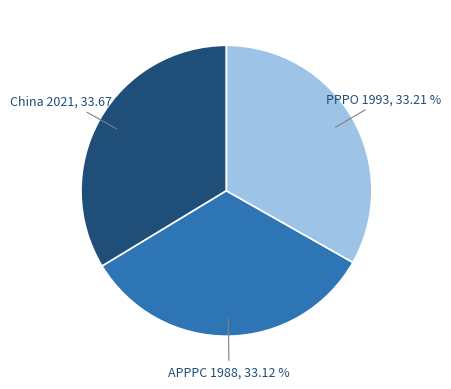

Is there a majority slice in this chart?

No